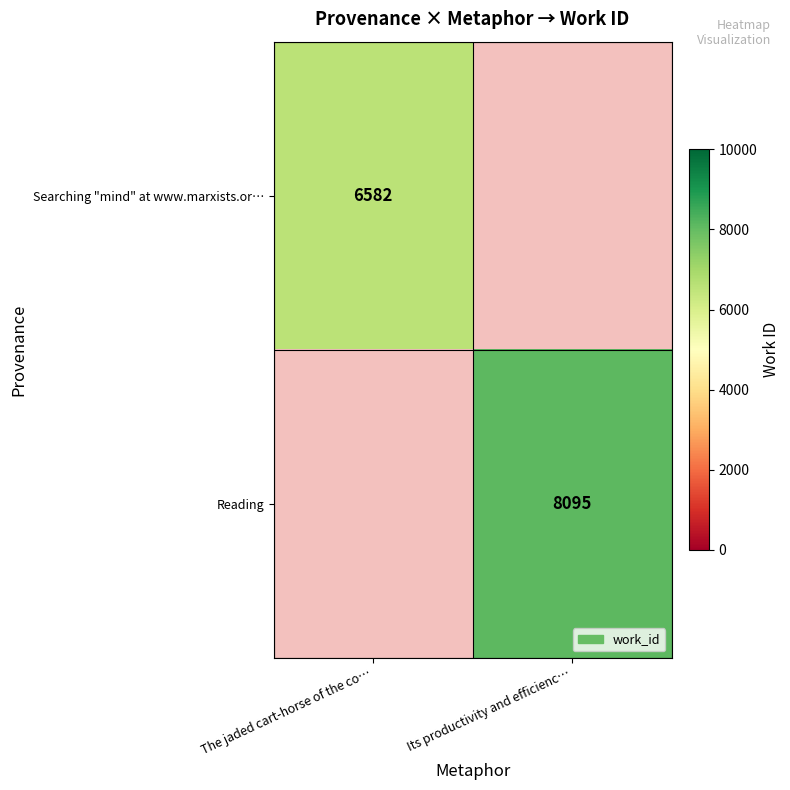

True or false: Searching "mind" at www.marxists.or… has a value of 4367 at The jaded cart-horse of the co….

False